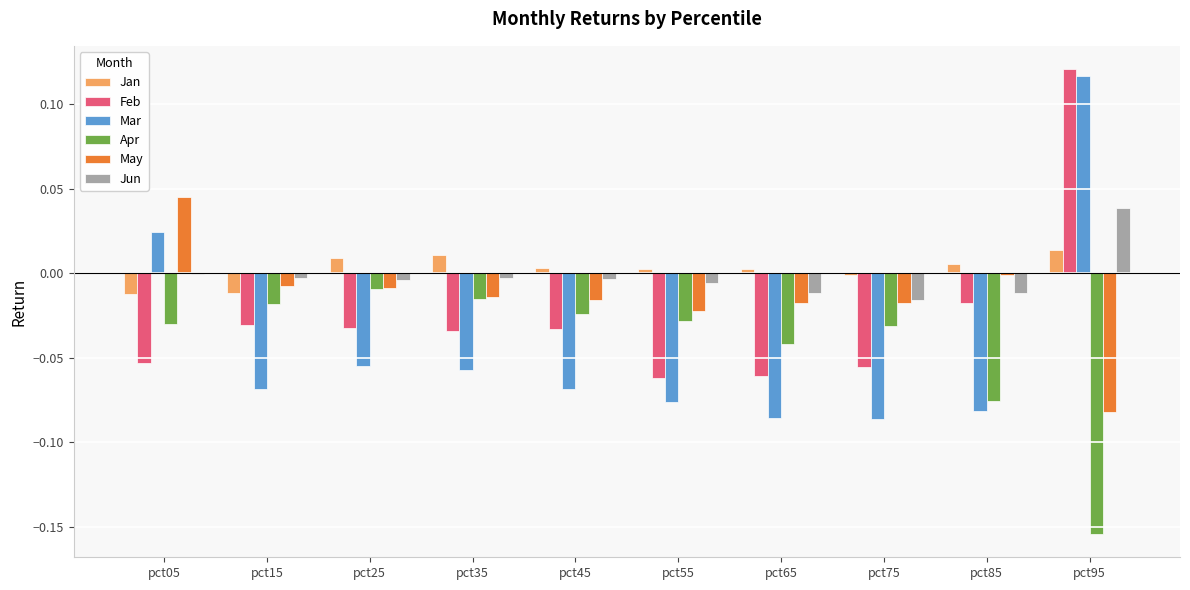

Which series has the largest total across all categories?

Jan